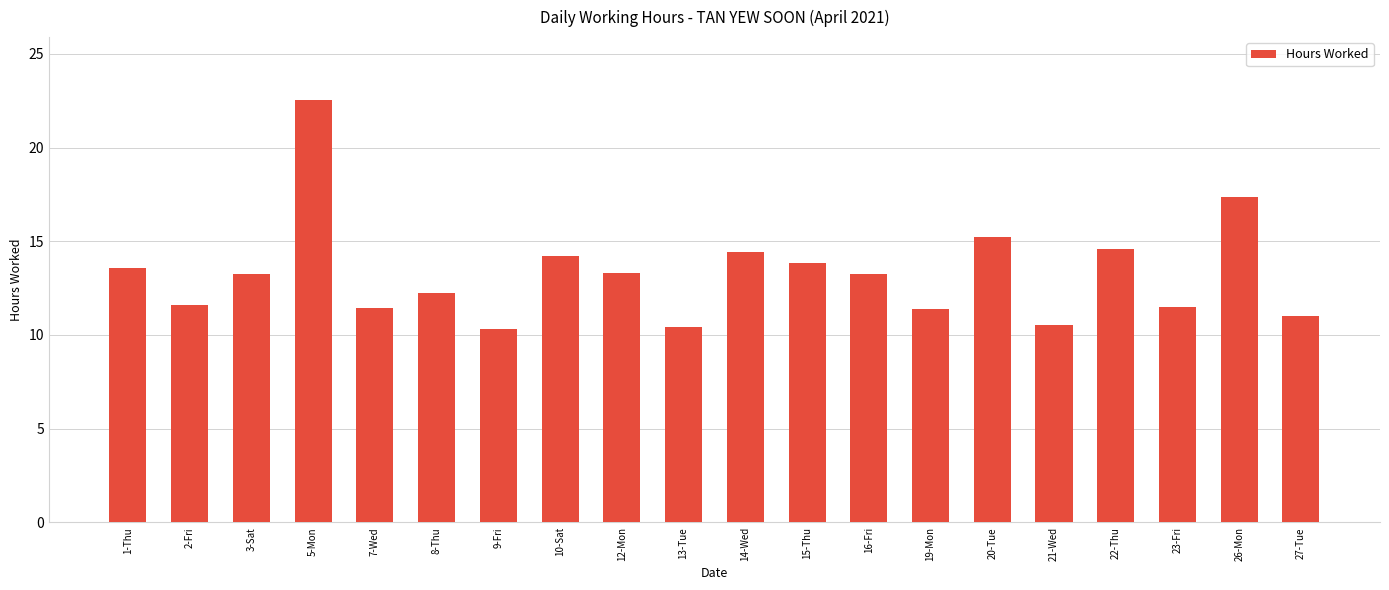

Are the bars horizontal?

No